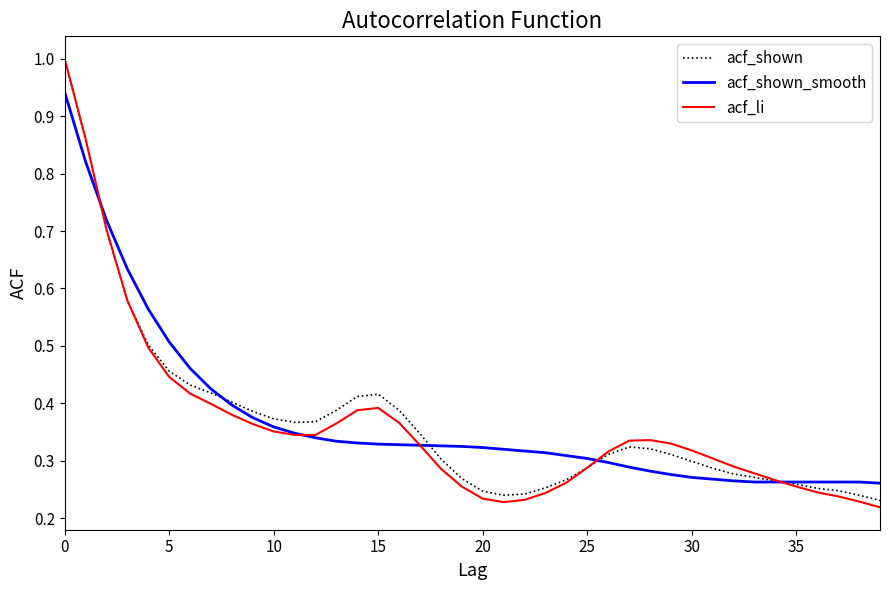

Which series has the largest range (max minus min)?

acf_li